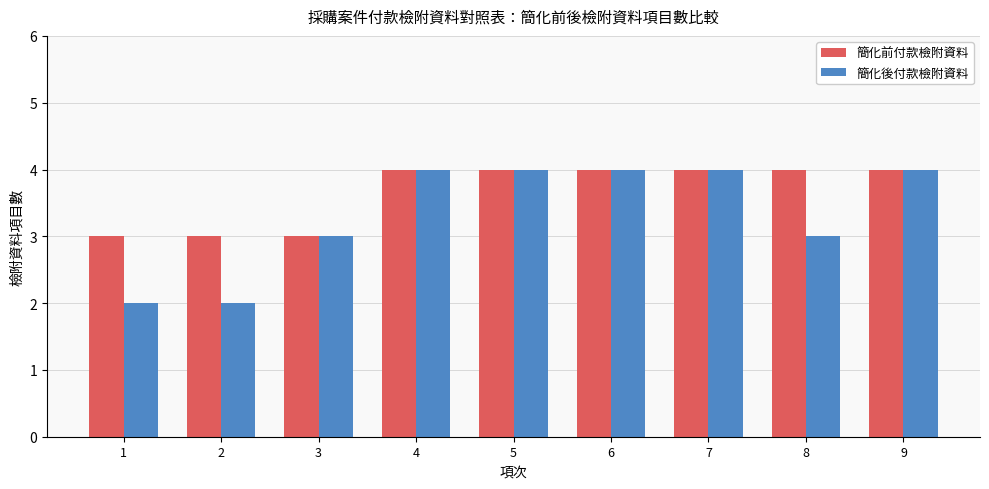

How many bars are there in each group?

2